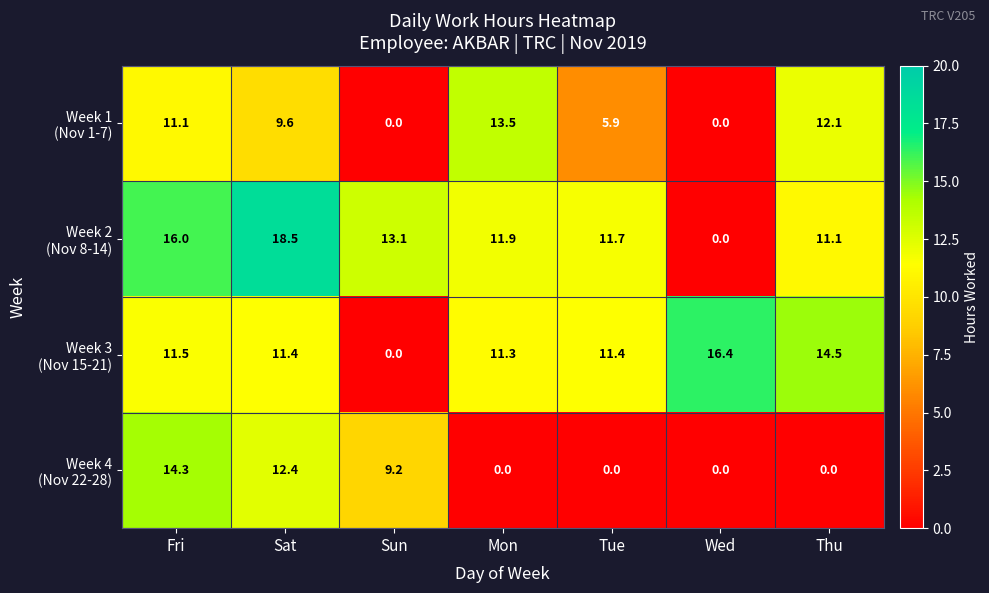

At how many categories does at least one series exceed 5?

7